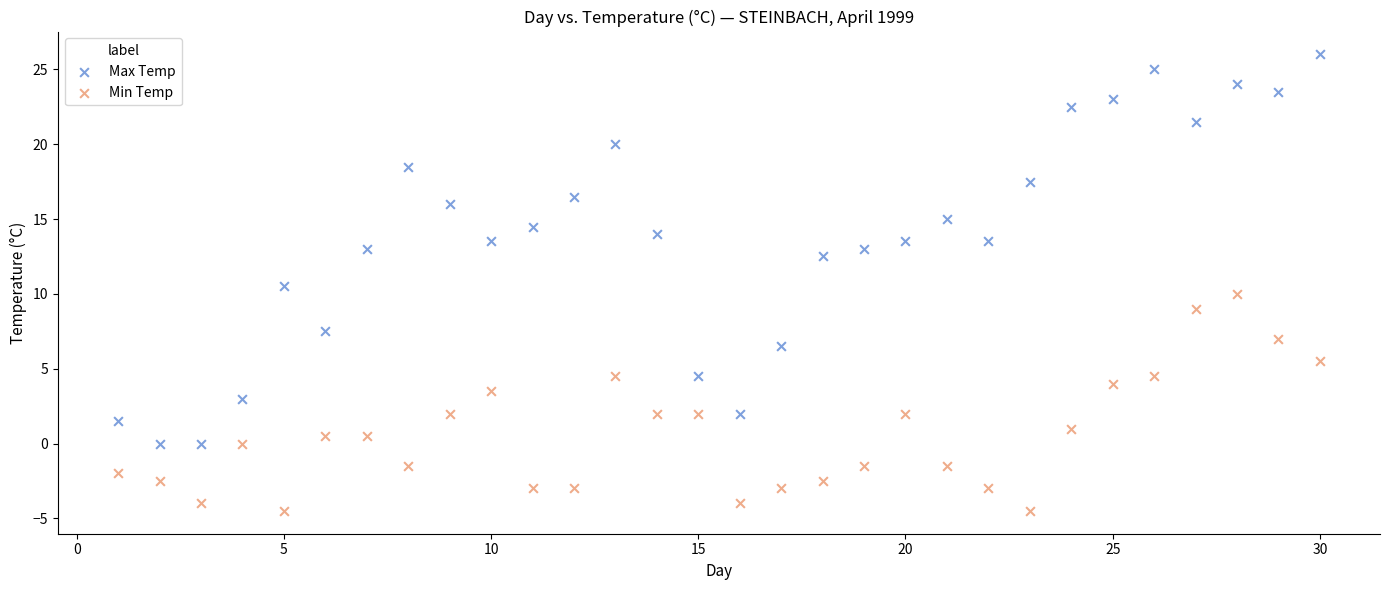

Which series reaches the minimum Y coordinate?

Min Temp